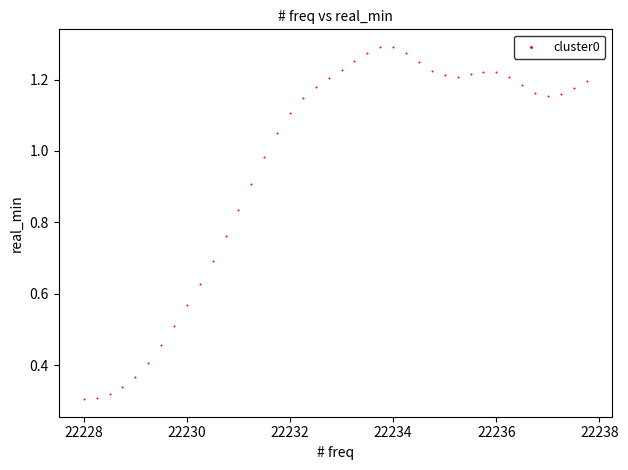

What is the range of X values (max minus min)?

9.8